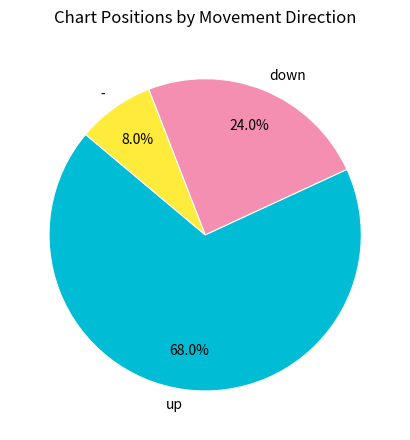

Is the sum of down and up greater than half?

Yes